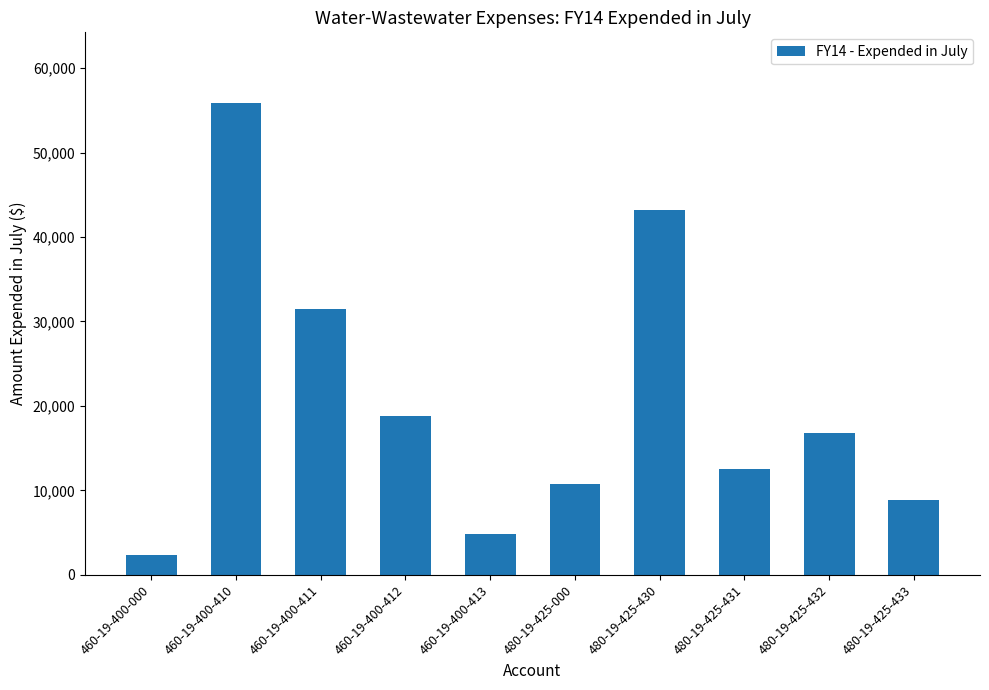

Which label corresponds to the largest value in the chart?

460-19-400-410